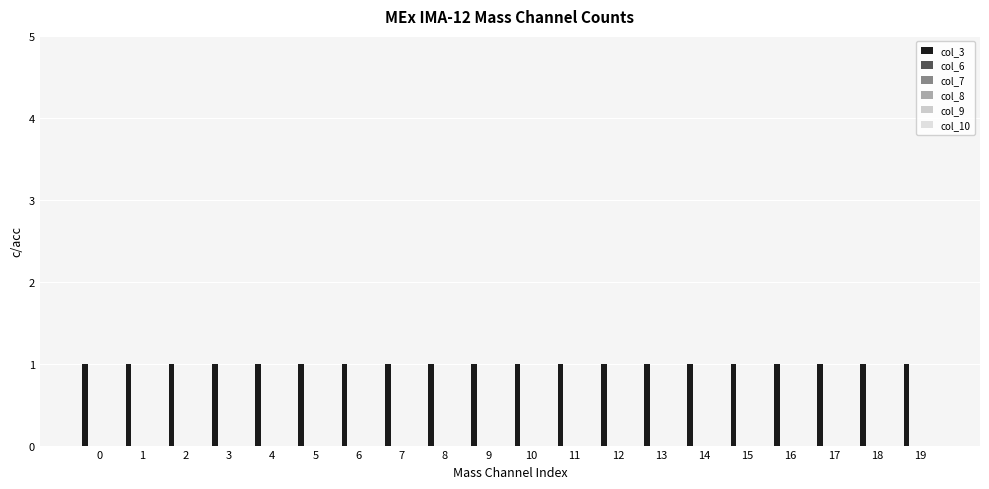

Between 0 and 11, which series saw the biggest shift?

col_3